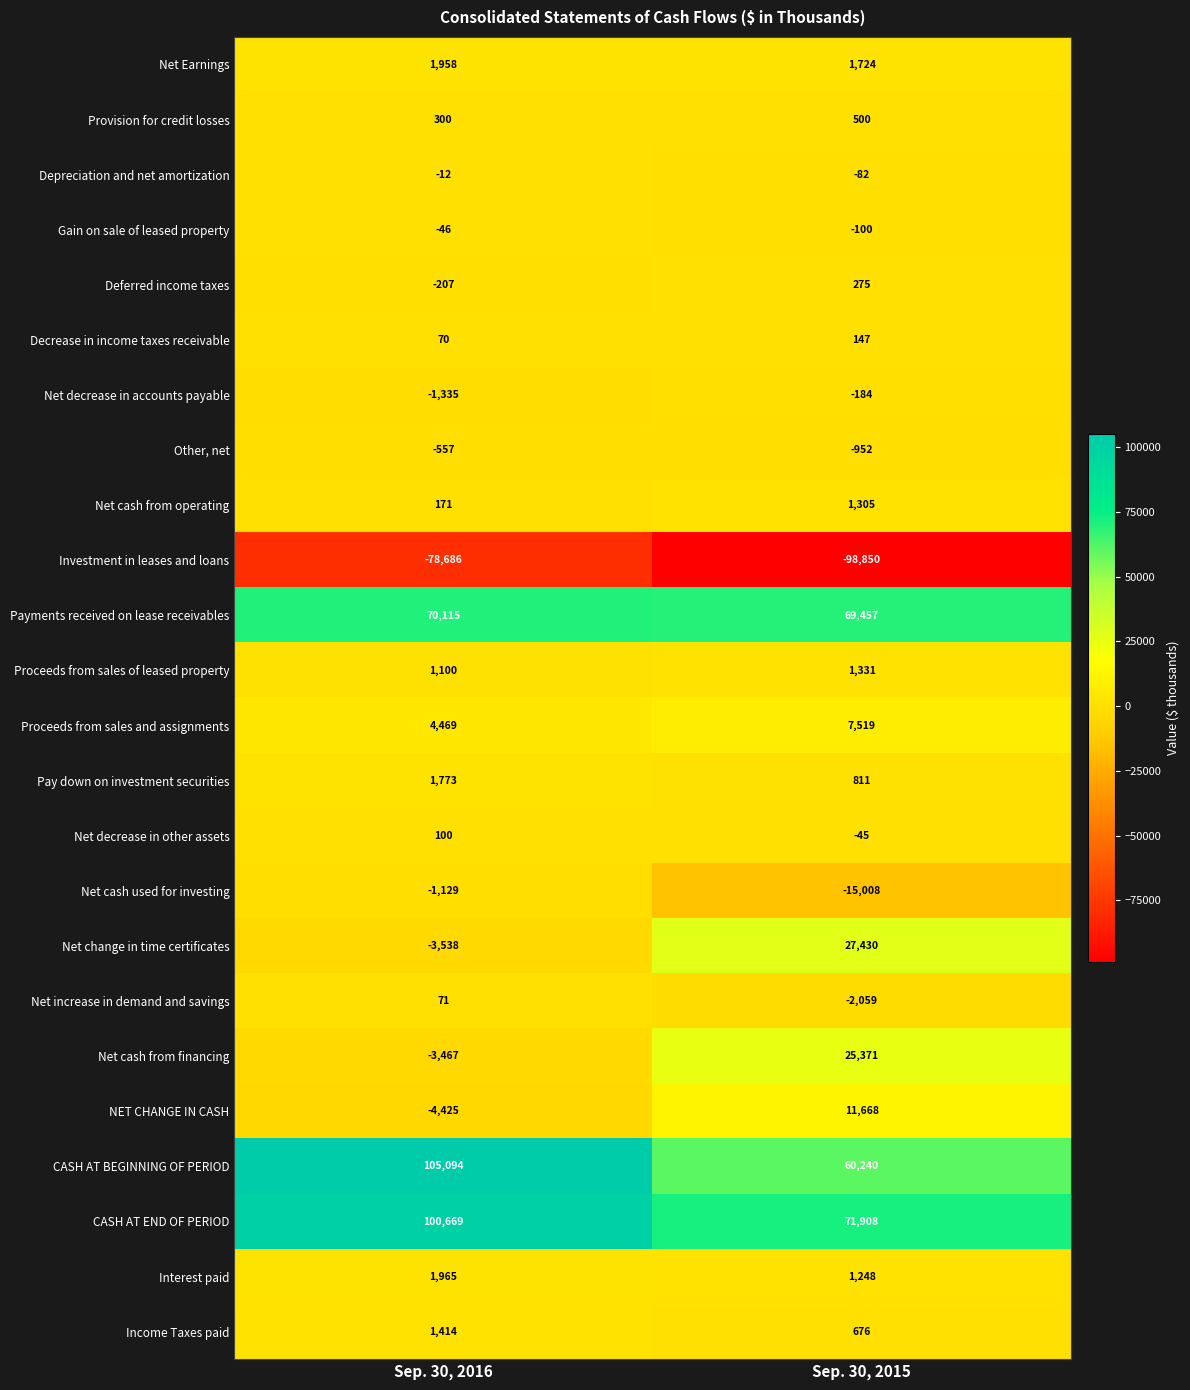

What is the sum of all Net cash from operating values?

1476